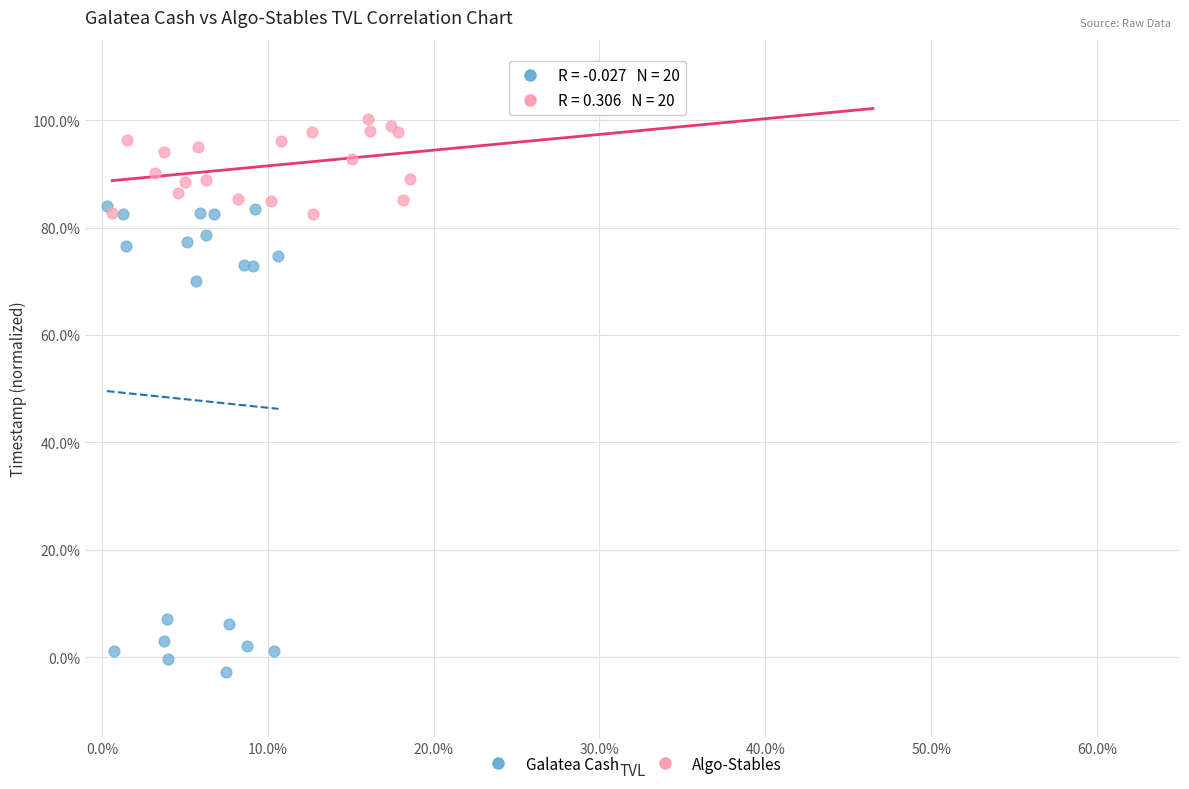

Which series contains the lowest Y value?

Galatea Cash